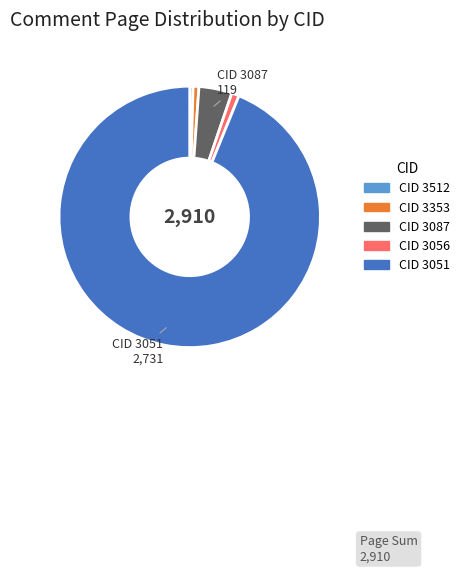

Does any single category account for the majority?

Yes